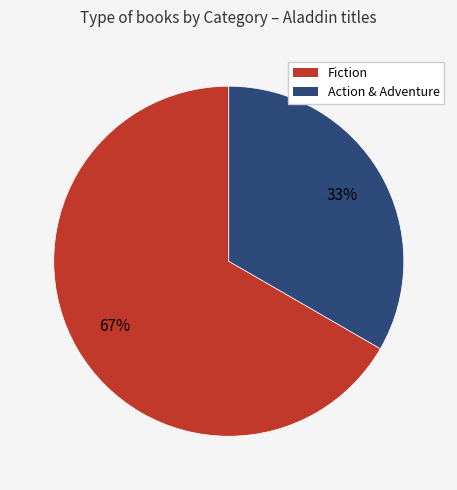

Does any single category account for the majority?

Yes